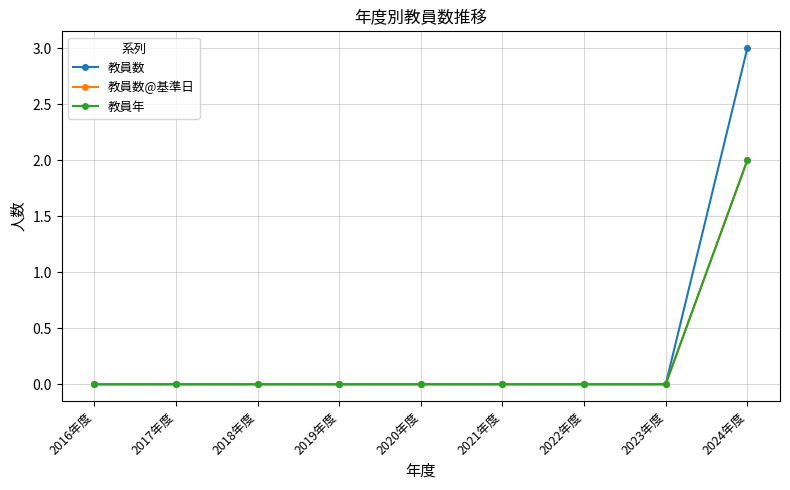

Reading left to right, list all the values displayed in this chart.

教員数: 2016年度=0	2017年度=0	2018年度=0	2019年度=0	2020年度=0	2021年度=0	2022年度=0	2023年度=0	2024年度=3
教員数@基準日: 2016年度=0	2017年度=0	2018年度=0	2019年度=0	2020年度=0	2021年度=0	2022年度=0	2023年度=0	2024年度=2
教員年: 2016年度=0	2017年度=0	2018年度=0	2019年度=0	2020年度=0	2021年度=0	2022年度=0	2023年度=0	2024年度=2